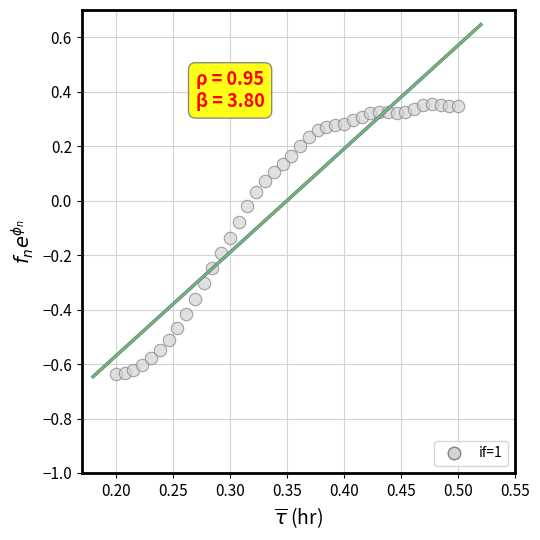

What is the range of Y values (max minus min)?

1.0